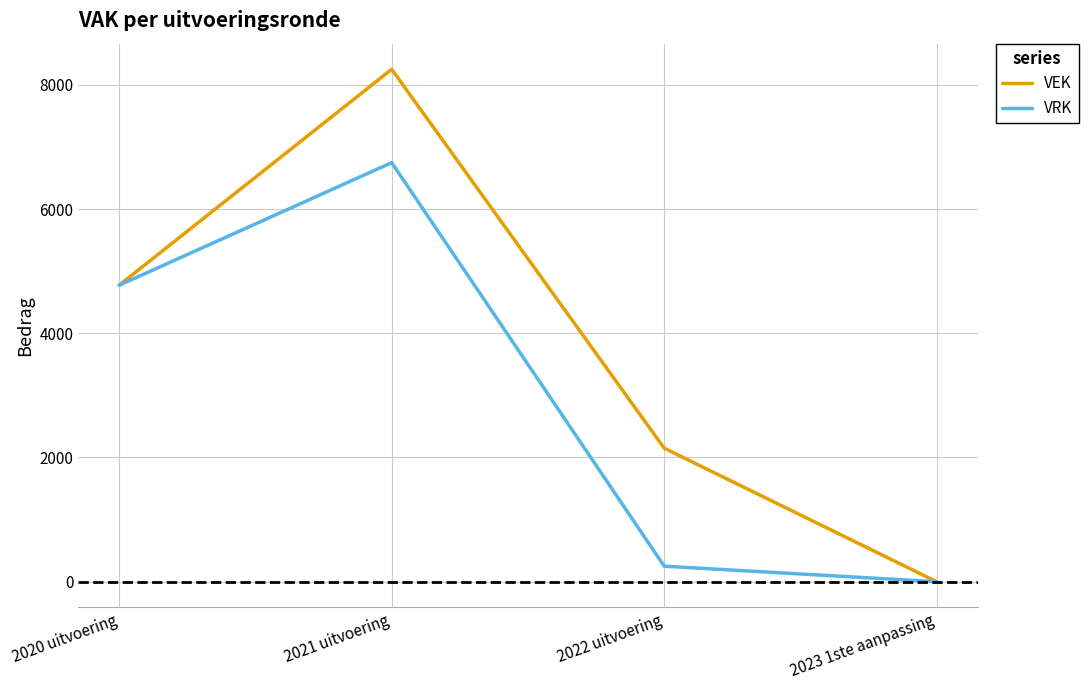

The VRK series shows 6747 at 2021 uitvoering. True or false?

True